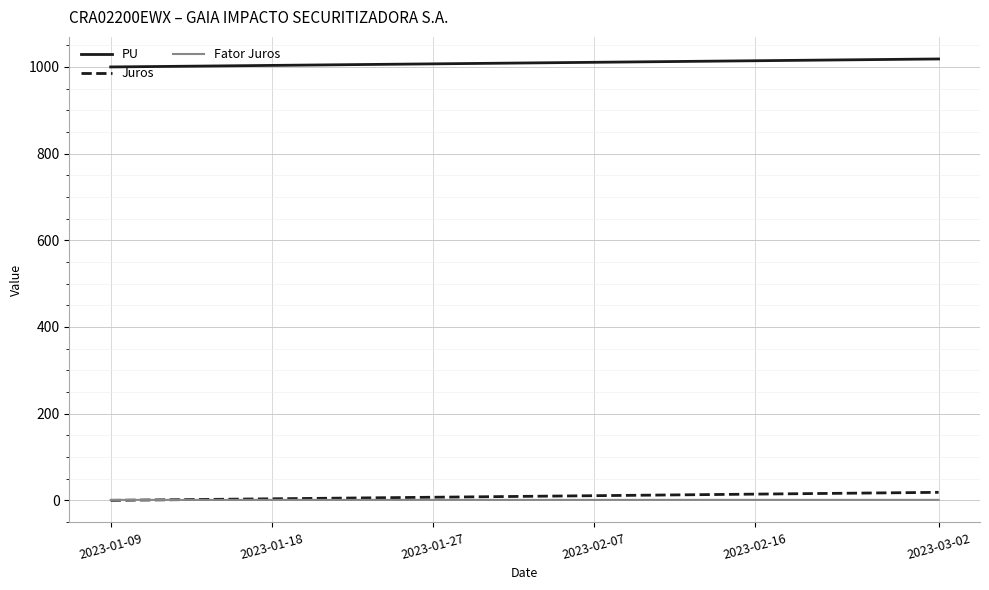

What is the greatest value displayed?

1018.4